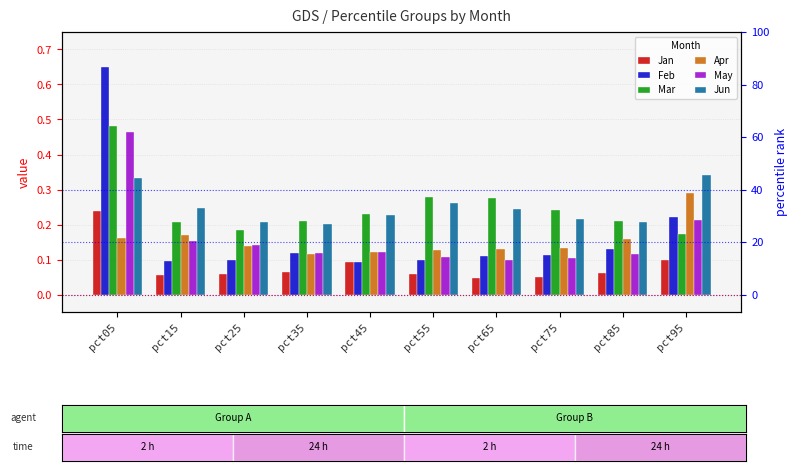

Read the Feb value at pct05.

0.6